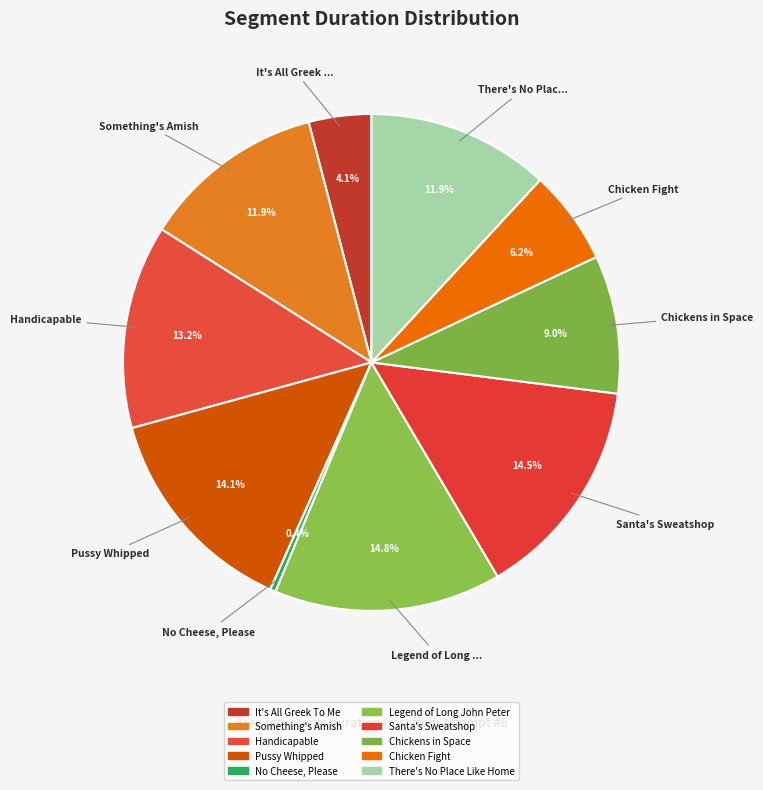

Count the number of slices in the pie.

10